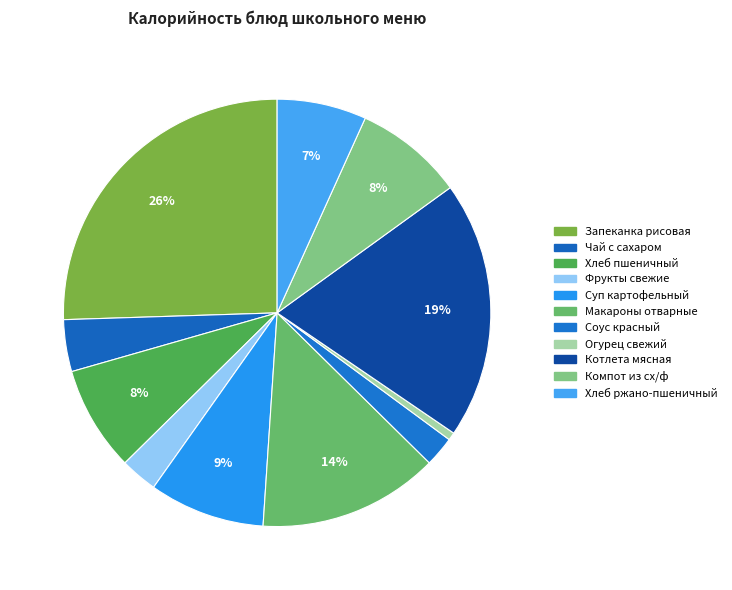

What is the smallest slice in the pie chart?

Огурец свежий